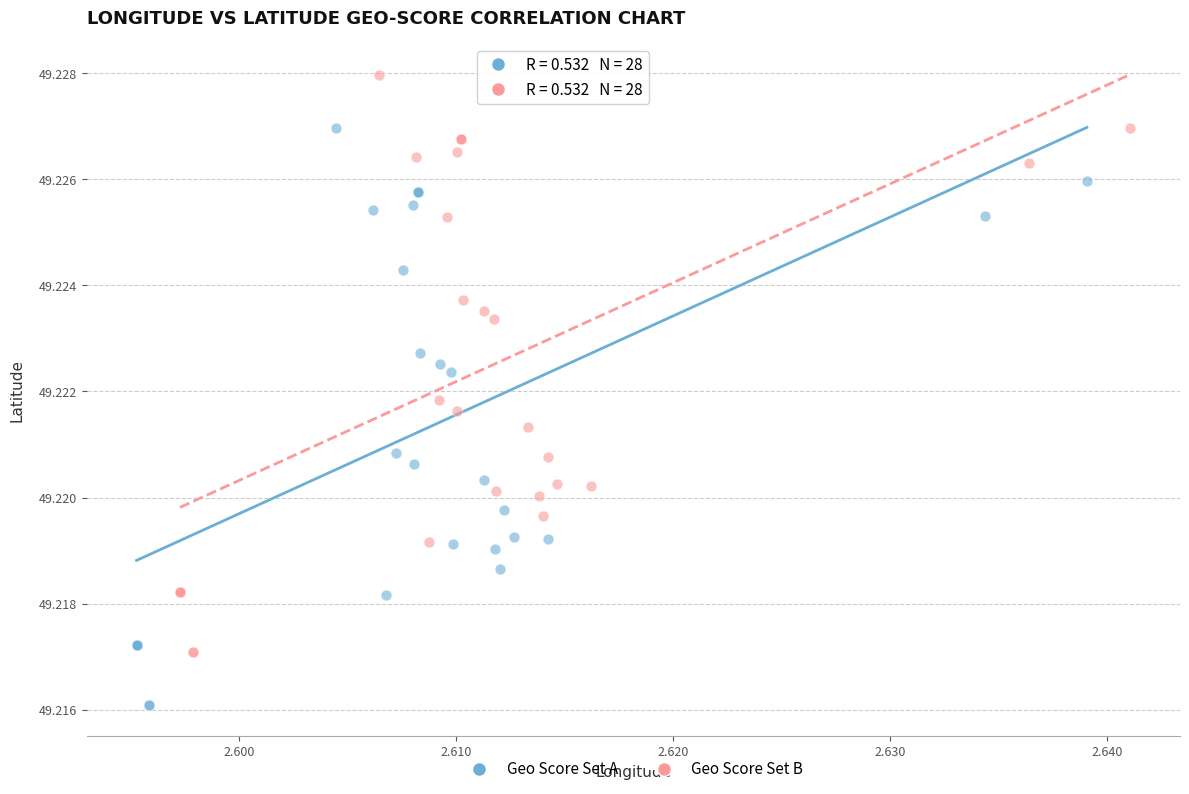

Which series contains the lowest Y value?

Geo Score Set A